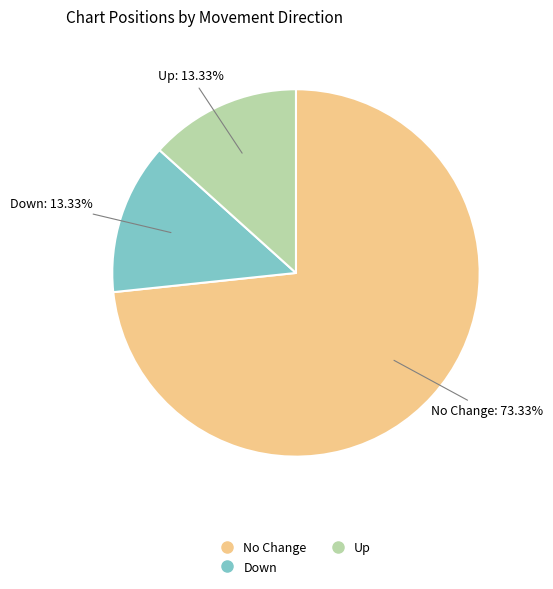

How many segments does this pie chart have?

3